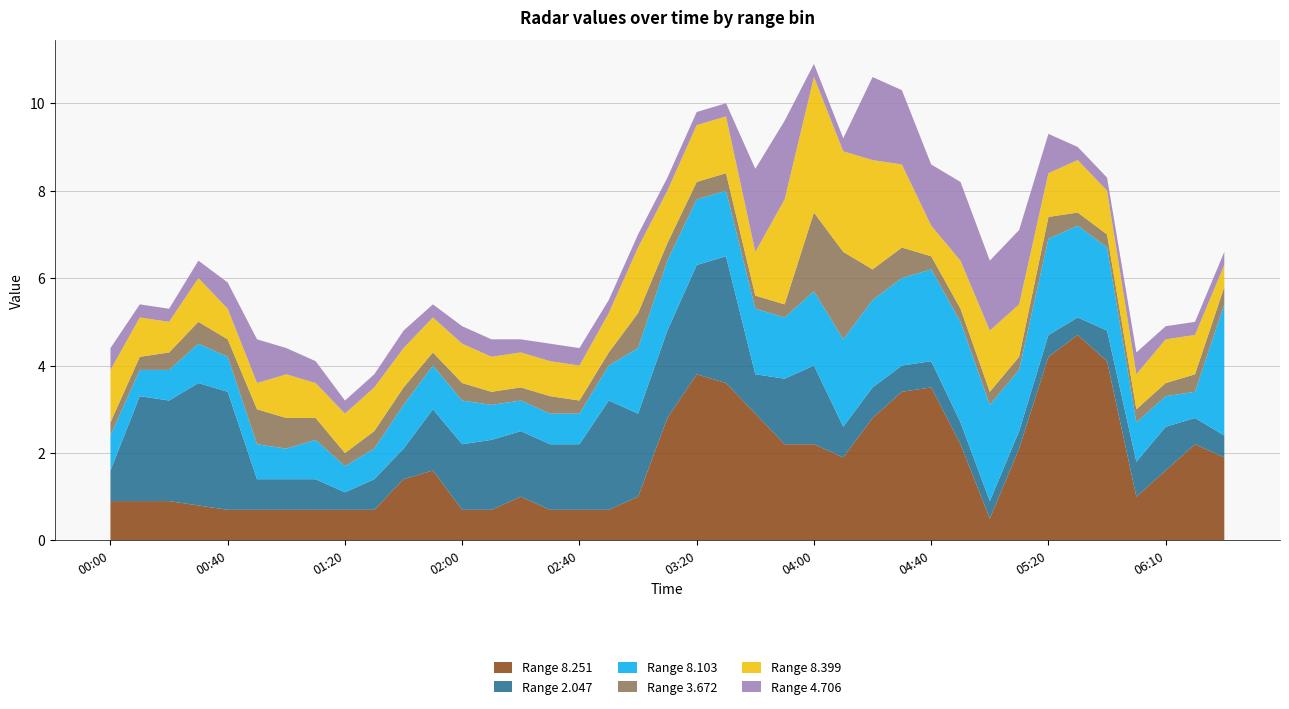

Reading left to right, what are all the values shown in this chart?

8.251: 2014/10/01 00:00=0.9	2014/10/01 00:10=0.9	2014/10/01 00:20=0.9	2014/10/01 00:30=0.8	2014/10/01 00:40=0.7	2014/10/01 00:50=0.7	2014/10/01 01:00=0.7	2014/10/01 01:10=0.7	2014/10/01 01:20=0.7	2014/10/01 01:30=0.7	2014/10/01 01:40=1.4	2014/10/01 01:50=1.6	2014/10/01 02:00=0.7	2014/10/01 02:10=0.7	2014/10/01 02:20=1.0	2014/10/01 02:30=0.7	2014/10/01 02:40=0.7	2014/10/01 02:50=0.7	2014/10/01 03:00=1.0	2014/10/01 03:10=2.8	2014/10/01 03:20=3.8	2014/10/01 03:30=3.6	2014/10/01 03:40=2.9	2014/10/01 03:50=2.2	2014/10/01 04:00=2.2	2014/10/01 04:10=1.9	2014/10/01 04:20=2.8	2014/10/01 04:30=3.4	2014/10/01 04:40=3.5	2014/10/01 04:50=2.2	2014/10/01 05:00=0.5	2014/10/01 05:10=2.1	2014/10/01 05:20=4.2	2014/10/01 05:30=4.7	2014/10/01 05:40=4.1	2014/10/01 06:00=1.0	2014/10/01 06:10=1.6	2014/10/01 06:20=2.2	2014/10/01 06:30=1.9
2.047: 2014/10/01 00:00=0.7	2014/10/01 00:10=2.4	2014/10/01 00:20=2.3	2014/10/01 00:30=2.8	2014/10/01 00:40=2.7	2014/10/01 00:50=0.7	2014/10/01 01:00=0.7	2014/10/01 01:10=0.7	2014/10/01 01:20=0.4	2014/10/01 01:30=0.7	2014/10/01 01:40=0.7	2014/10/01 01:50=1.4	2014/10/01 02:00=1.5	2014/10/01 02:10=1.6	2014/10/01 02:20=1.5	2014/10/01 02:30=1.5	2014/10/01 02:40=1.5	2014/10/01 02:50=2.5	2014/10/01 03:00=1.9	2014/10/01 03:10=2.0	2014/10/01 03:20=2.5	2014/10/01 03:30=2.9	2014/10/01 03:40=0.9	2014/10/01 03:50=1.5	2014/10/01 04:00=1.8	2014/10/01 04:10=0.7	2014/10/01 04:20=0.7	2014/10/01 04:30=0.6	2014/10/01 04:40=0.6	2014/10/01 04:50=0.5	2014/10/01 05:00=0.4	2014/10/01 05:10=0.4	2014/10/01 05:20=0.5	2014/10/01 05:30=0.4	2014/10/01 05:40=0.7	2014/10/01 06:00=0.8	2014/10/01 06:10=1.0	2014/10/01 06:20=0.6	2014/10/01 06:30=0.5
8.103: 2014/10/01 00:00=0.8	2014/10/01 00:10=0.6	2014/10/01 00:20=0.7	2014/10/01 00:30=0.9	2014/10/01 00:40=0.8	2014/10/01 00:50=0.8	2014/10/01 01:00=0.7	2014/10/01 01:10=0.9	2014/10/01 01:20=0.6	2014/10/01 01:30=0.7	2014/10/01 01:40=1.0	2014/10/01 01:50=1.0	2014/10/01 02:00=1.0	2014/10/01 02:10=0.8	2014/10/01 02:20=0.7	2014/10/01 02:30=0.7	2014/10/01 02:40=0.7	2014/10/01 02:50=0.8	2014/10/01 03:00=1.5	2014/10/01 03:10=1.6	2014/10/01 03:20=1.5	2014/10/01 03:30=1.5	2014/10/01 03:40=1.5	2014/10/01 03:50=1.4	2014/10/01 04:00=1.7	2014/10/01 04:10=2.0	2014/10/01 04:20=2.0	2014/10/01 04:30=2.0	2014/10/01 04:40=2.1	2014/10/01 04:50=2.3	2014/10/01 05:00=2.2	2014/10/01 05:10=1.4	2014/10/01 05:20=2.2	2014/10/01 05:30=2.1	2014/10/01 05:40=1.9	2014/10/01 06:00=0.9	2014/10/01 06:10=0.7	2014/10/01 06:20=0.6	2014/10/01 06:30=3.0
3.672: 2014/10/01 00:00=0.3	2014/10/01 00:10=0.3	2014/10/01 00:20=0.4	2014/10/01 00:30=0.5	2014/10/01 00:40=0.4	2014/10/01 00:50=0.8	2014/10/01 01:00=0.7	2014/10/01 01:10=0.5	2014/10/01 01:20=0.3	2014/10/01 01:30=0.4	2014/10/01 01:40=0.4	2014/10/01 01:50=0.3	2014/10/01 02:00=0.4	2014/10/01 02:10=0.3	2014/10/01 02:20=0.3	2014/10/01 02:30=0.4	2014/10/01 02:40=0.3	2014/10/01 02:50=0.3	2014/10/01 03:00=0.8	2014/10/01 03:10=0.4	2014/10/01 03:20=0.4	2014/10/01 03:30=0.4	2014/10/01 03:40=0.3	2014/10/01 03:50=0.3	2014/10/01 04:00=1.8	2014/10/01 04:10=2.0	2014/10/01 04:20=0.7	2014/10/01 04:30=0.7	2014/10/01 04:40=0.3	2014/10/01 04:50=0.3	2014/10/01 05:00=0.3	2014/10/01 05:10=0.3	2014/10/01 05:20=0.5	2014/10/01 05:30=0.3	2014/10/01 05:40=0.3	2014/10/01 06:00=0.3	2014/10/01 06:10=0.3	2014/10/01 06:20=0.4	2014/10/01 06:30=0.4
8.399: 2014/10/01 00:00=1.2	2014/10/01 00:10=0.9	2014/10/01 00:20=0.7	2014/10/01 00:30=1.0	2014/10/01 00:40=0.7	2014/10/01 00:50=0.6	2014/10/01 01:00=1.0	2014/10/01 01:10=0.8	2014/10/01 01:20=0.9	2014/10/01 01:30=1.0	2014/10/01 01:40=0.9	2014/10/01 01:50=0.8	2014/10/01 02:00=0.9	2014/10/01 02:10=0.8	2014/10/01 02:20=0.8	2014/10/01 02:30=0.8	2014/10/01 02:40=0.8	2014/10/01 02:50=0.9	2014/10/01 03:00=1.5	2014/10/01 03:10=1.2	2014/10/01 03:20=1.3	2014/10/01 03:30=1.3	2014/10/01 03:40=1.0	2014/10/01 03:50=2.4	2014/10/01 04:00=3.1	2014/10/01 04:10=2.3	2014/10/01 04:20=2.5	2014/10/01 04:30=1.9	2014/10/01 04:40=0.7	2014/10/01 04:50=1.1	2014/10/01 05:00=1.4	2014/10/01 05:10=1.2	2014/10/01 05:20=1.0	2014/10/01 05:30=1.2	2014/10/01 05:40=1.0	2014/10/01 06:00=0.8	2014/10/01 06:10=1.0	2014/10/01 06:20=0.9	2014/10/01 06:30=0.5
4.706: 2014/10/01 00:00=0.5	2014/10/01 00:10=0.3	2014/10/01 00:20=0.3	2014/10/01 00:30=0.4	2014/10/01 00:40=0.6	2014/10/01 00:50=1.0	2014/10/01 01:00=0.6	2014/10/01 01:10=0.5	2014/10/01 01:20=0.3	2014/10/01 01:30=0.3	2014/10/01 01:40=0.4	2014/10/01 01:50=0.3	2014/10/01 02:00=0.4	2014/10/01 02:10=0.4	2014/10/01 02:20=0.3	2014/10/01 02:30=0.4	2014/10/01 02:40=0.4	2014/10/01 02:50=0.3	2014/10/01 03:00=0.3	2014/10/01 03:10=0.3	2014/10/01 03:20=0.3	2014/10/01 03:30=0.3	2014/10/01 03:40=1.9	2014/10/01 03:50=1.8	2014/10/01 04:00=0.3	2014/10/01 04:10=0.3	2014/10/01 04:20=1.9	2014/10/01 04:30=1.7	2014/10/01 04:40=1.4	2014/10/01 04:50=1.8	2014/10/01 05:00=1.6	2014/10/01 05:10=1.7	2014/10/01 05:20=0.9	2014/10/01 05:30=0.3	2014/10/01 05:40=0.3	2014/10/01 06:00=0.5	2014/10/01 06:10=0.3	2014/10/01 06:20=0.3	2014/10/01 06:30=0.3